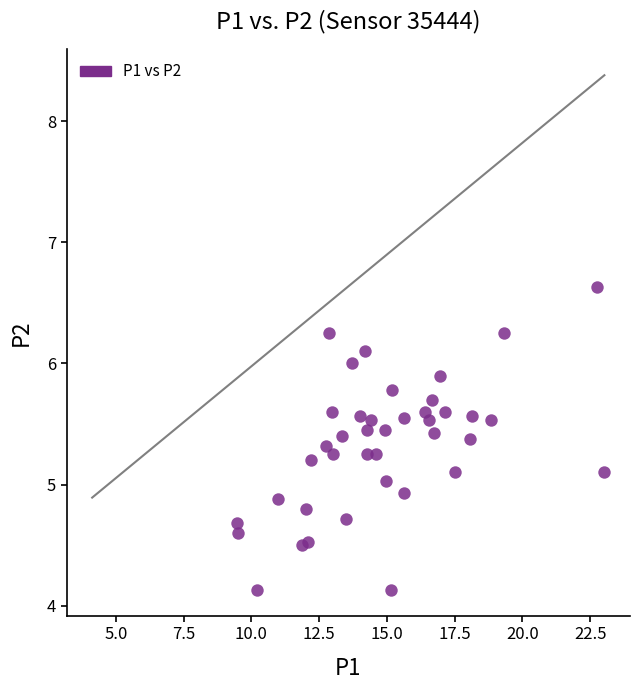

What is the range of X values (max minus min)?

13.5